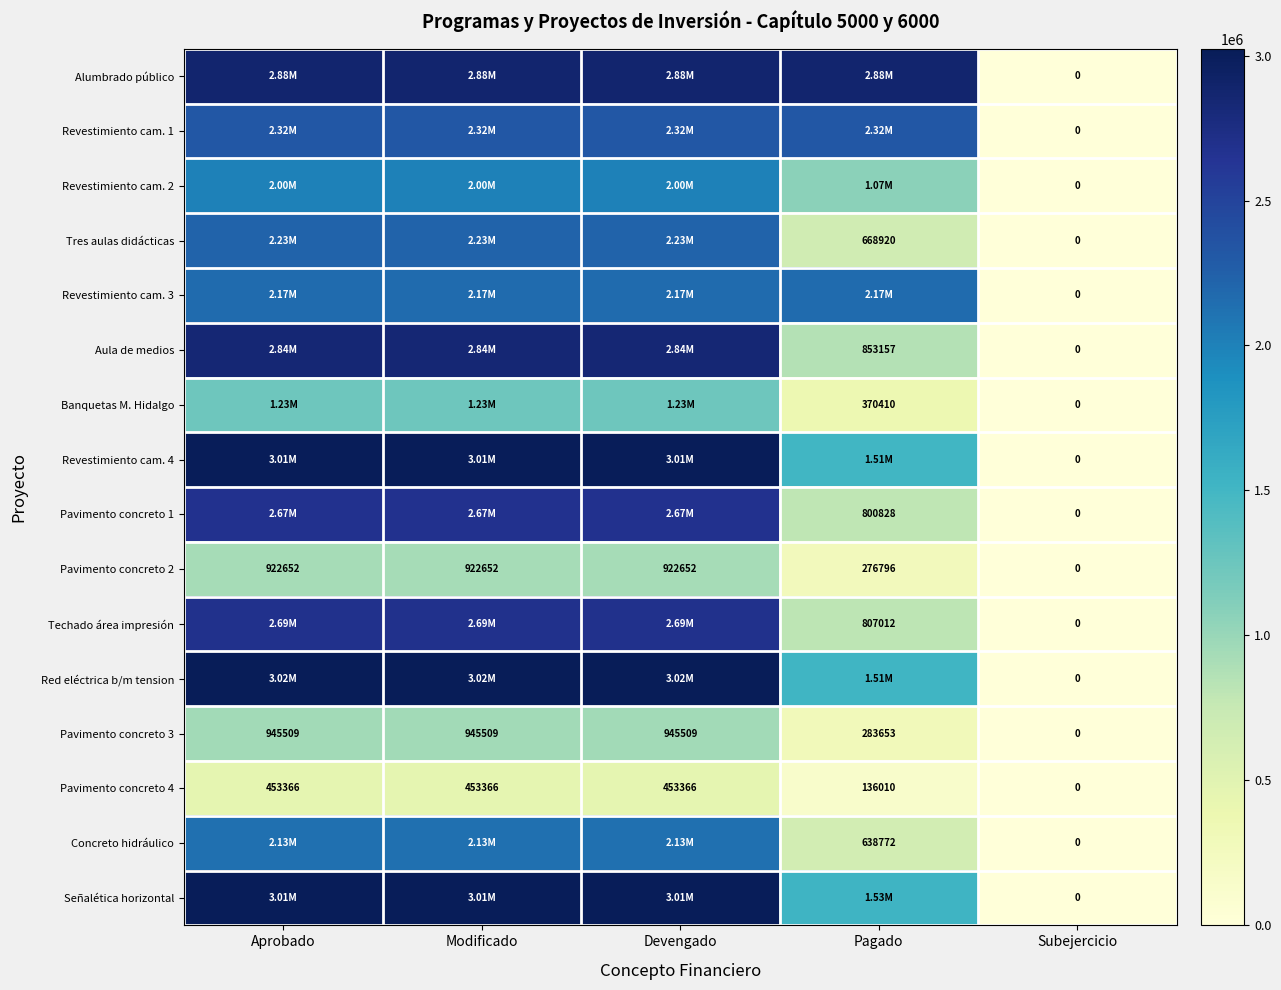

What is the sum of all Pavimento concreto 2 values?

3044753.1